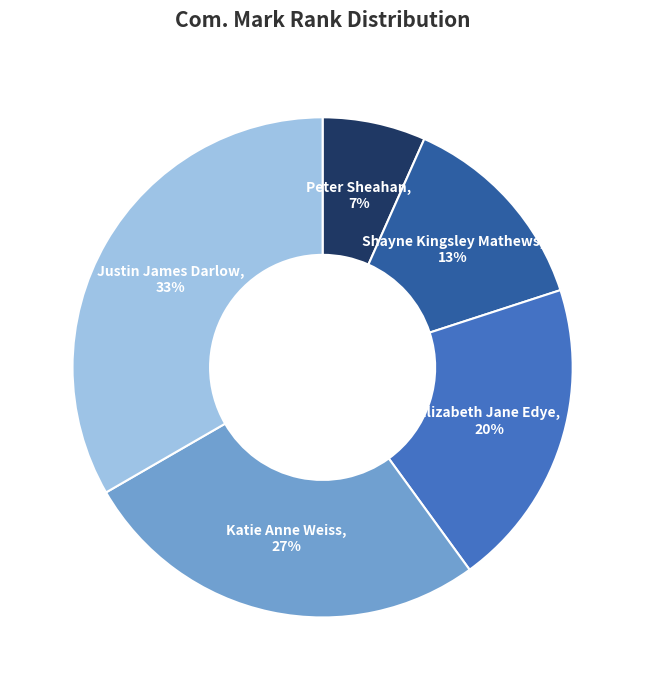

True or false: Shayne Kingsley Mathews accounts for 13% of the total.

True